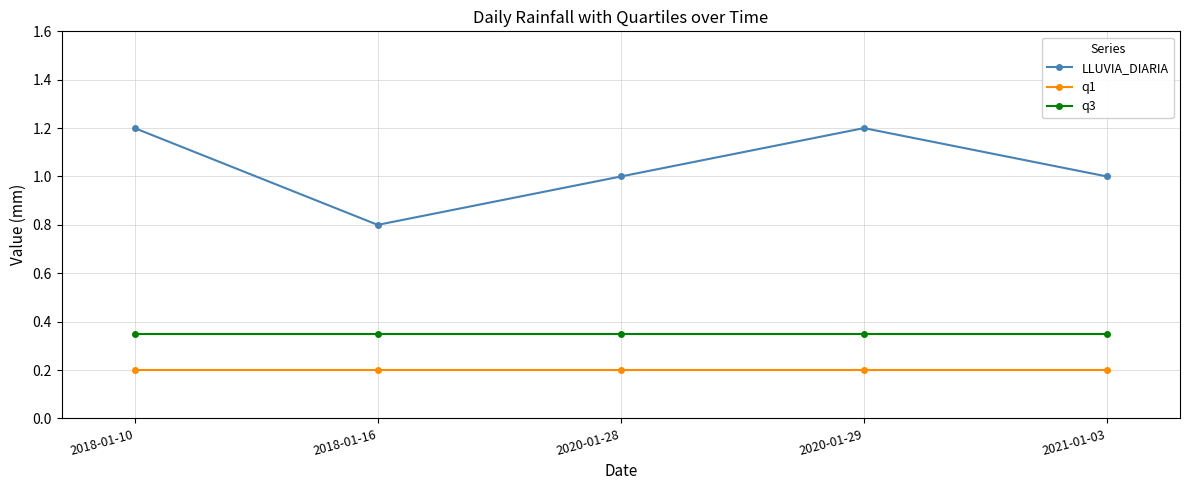

What is the maximum value for LLUVIA_DIARIA?

1.2